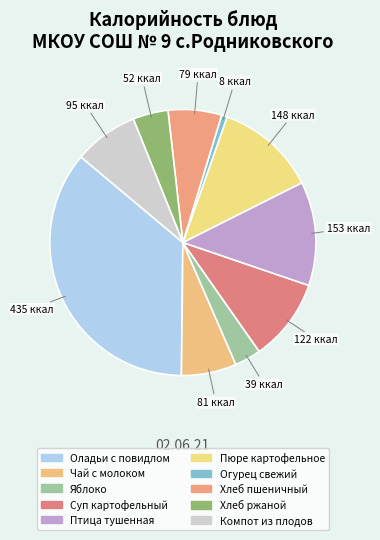

Count the number of slices in the pie.

10